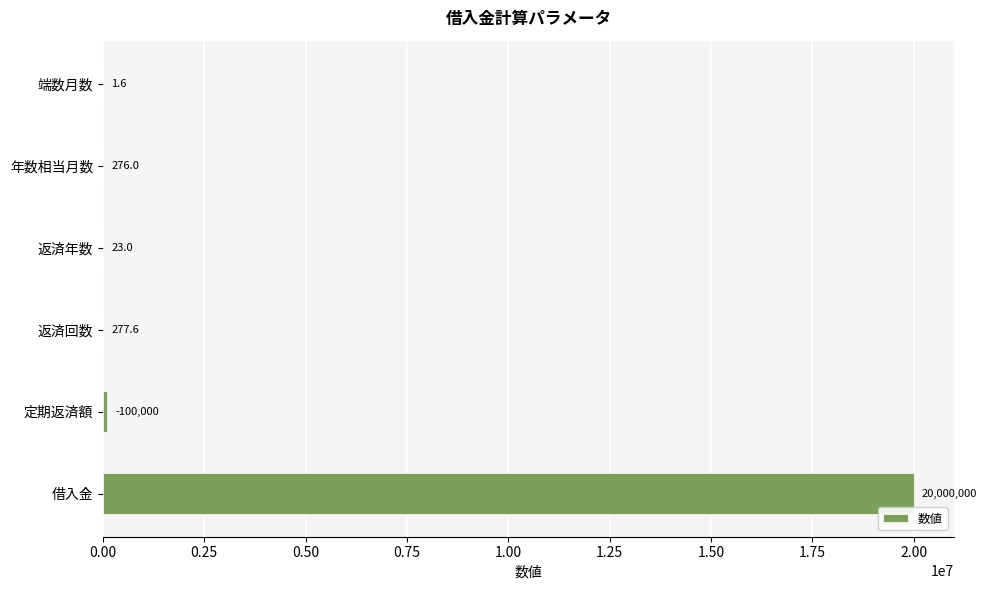

The value at 借入金 is 10430467.4. True or false?

False